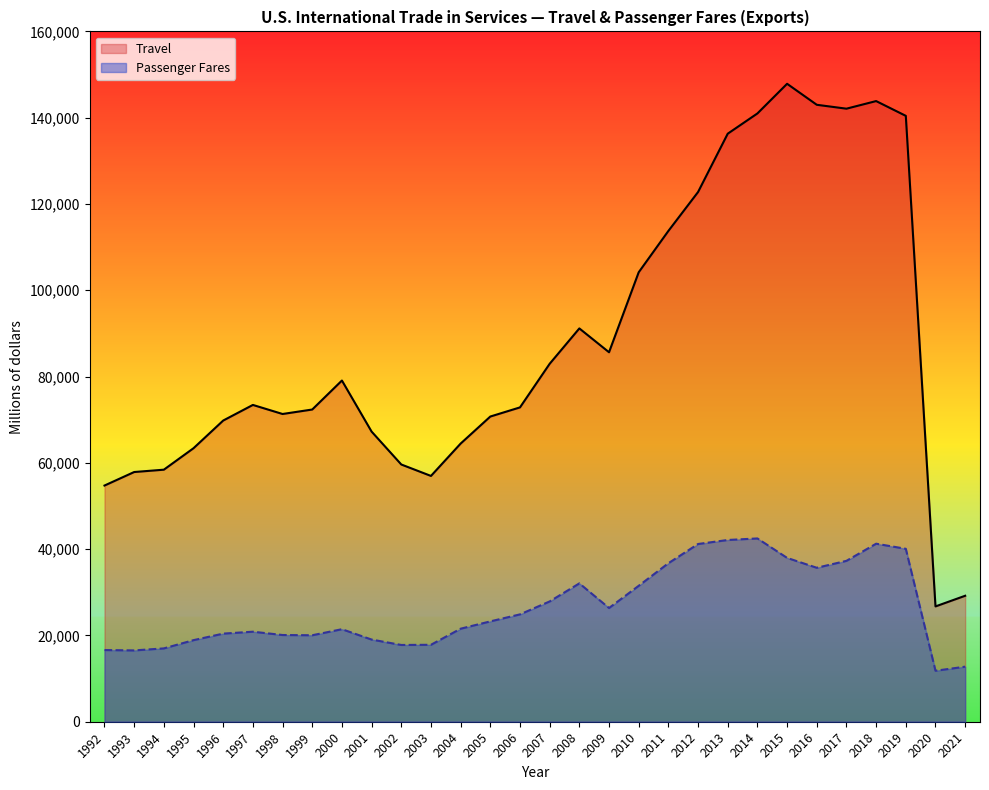

Rank the series by their average value, from lowest to highest.

Passenger Fares, Travel